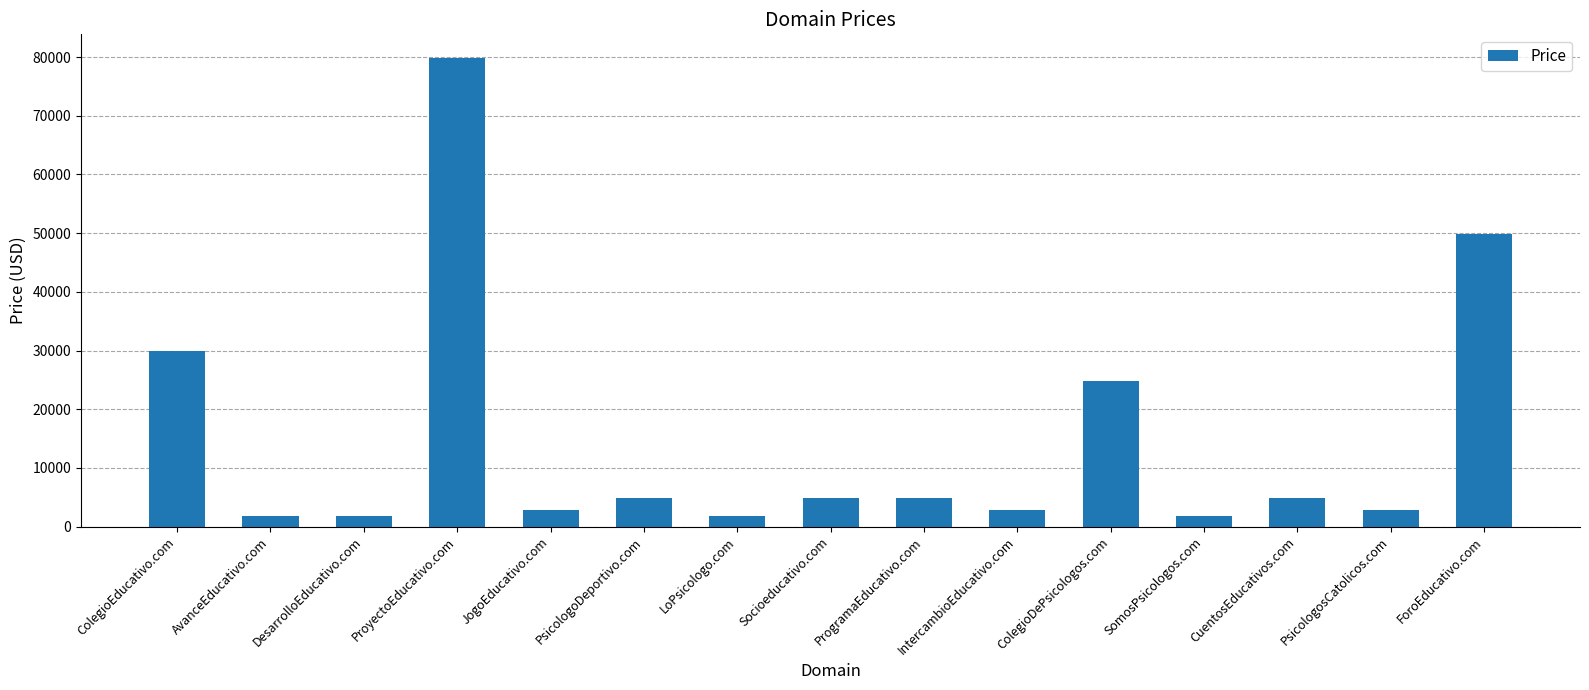

What is the difference between the second highest and minimum values?

48000